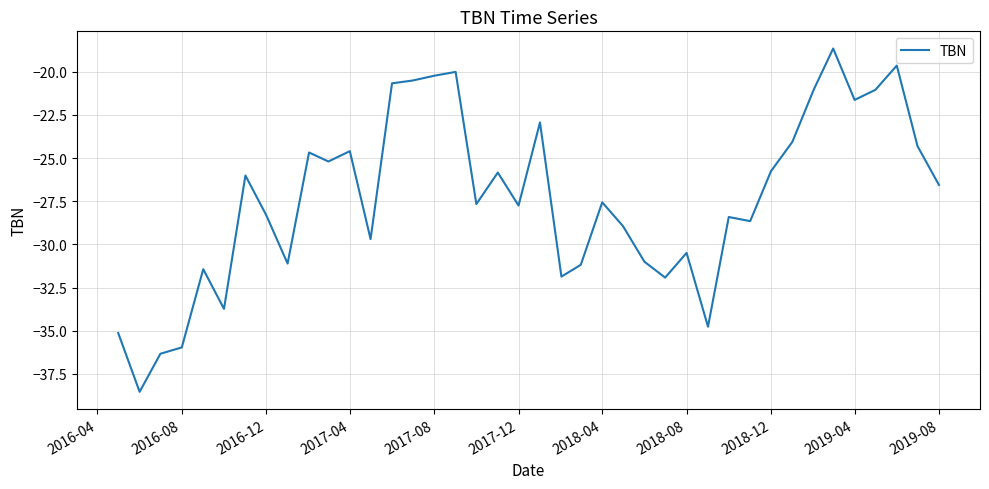

What is the maximum value shown in the chart?

-18.7